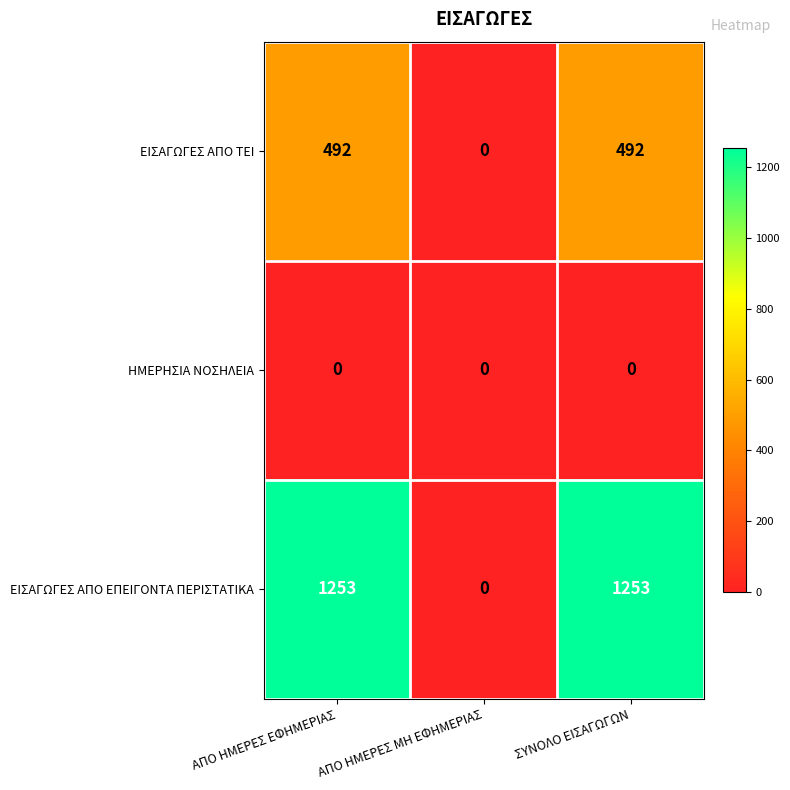

True or false: ΕΙΣΑΓΩΓΕΣ ΑΠΟ ΕΠΕΙΓΟΝΤΑ ΠΕΡΙΣΤΑΤΙΚΑ has a value of 1253 at ΣΥΝΟΛΟ ΕΙΣΑΓΩΓΩΝ.

True